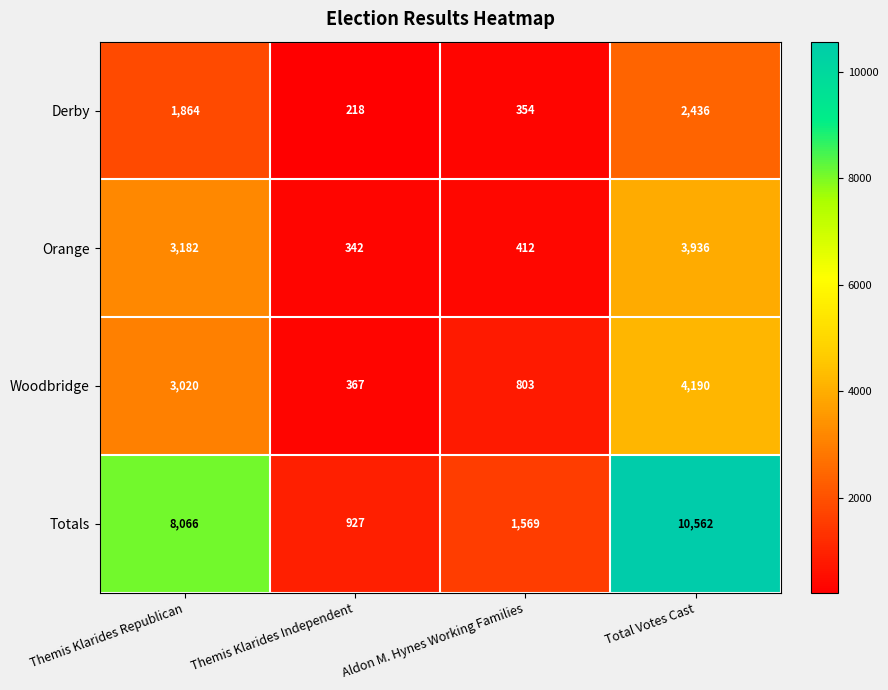

Which series has the widest spread of values?

Totals